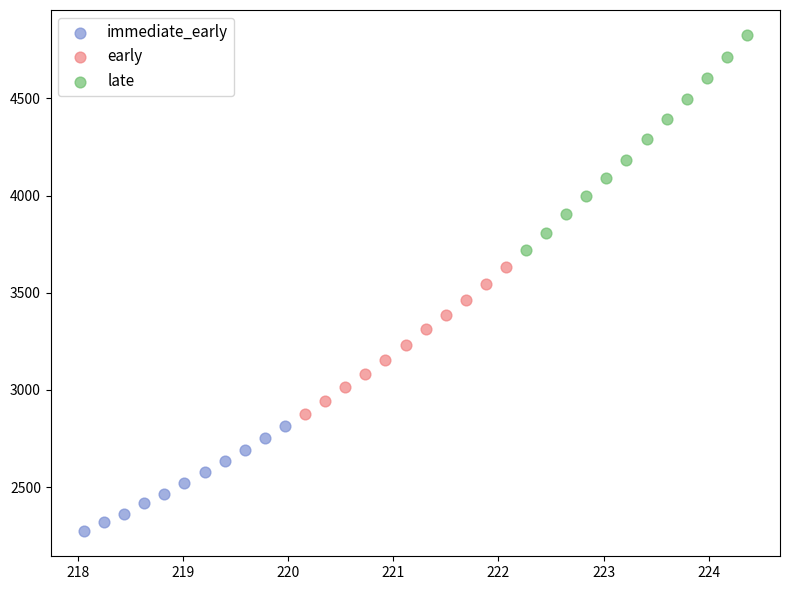

Which series contains the lowest Y value?

immediate_early